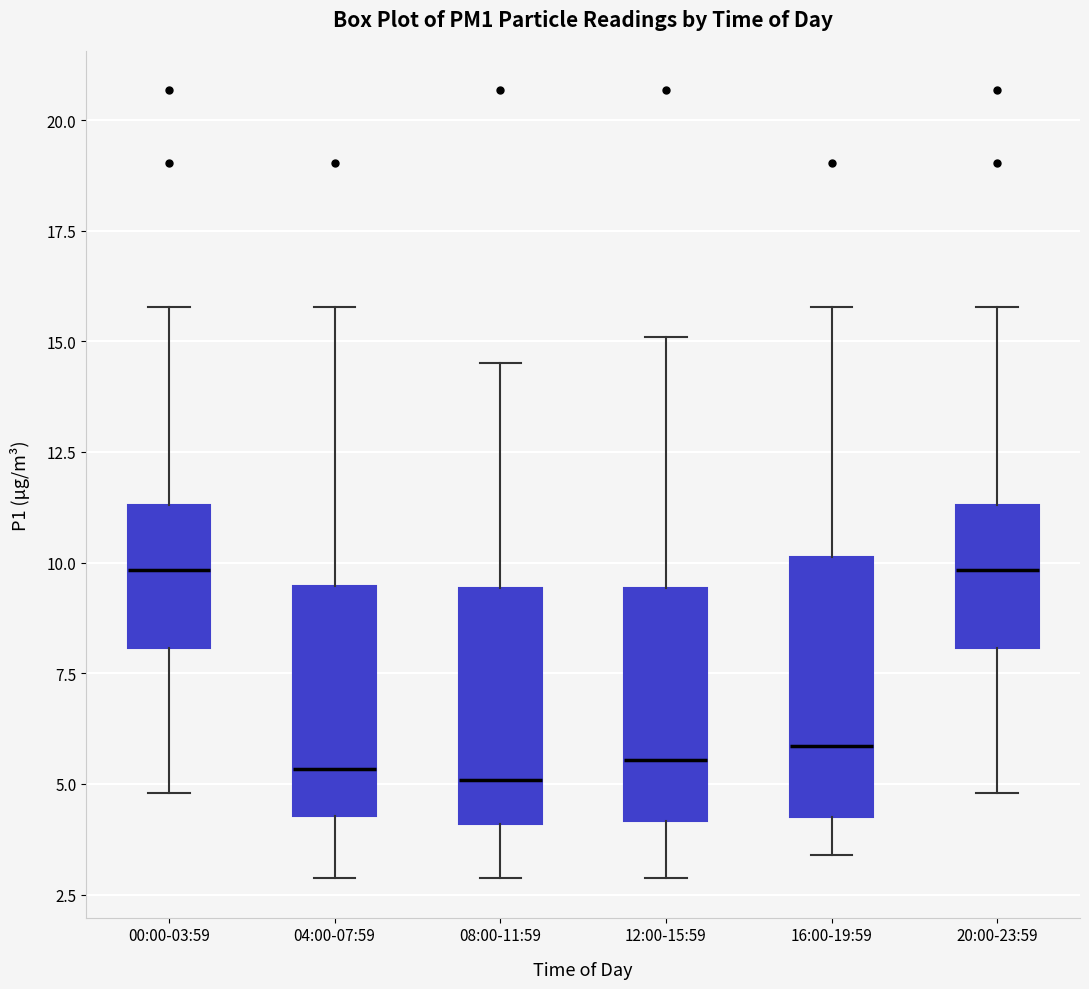

Reading left to right, transcribe this box plot: for each box, give where its median line is, the range the box spans, and where its two whiskers end, as read against the y-axis. The values are not printed on the chart, so give them approximately, as read against the axis.

00:00-03:59: median 10.0, box 8.0 to 11.5, whiskers 5.0 to 16.0
04:00-07:59: median 5.5, box 4.5 to 9.5, whiskers 3.0 to 16.0
08:00-11:59: median 5.0, box 4.0 to 9.5, whiskers 3.0 to 14.5
12:00-15:59: median 5.5, box 4.0 to 9.5, whiskers 3.0 to 15.0
16:00-19:59: median 6.0, box 4.5 to 10.0, whiskers 3.5 to 16.0
20:00-23:59: median 10.0, box 8.0 to 11.5, whiskers 5.0 to 16.0